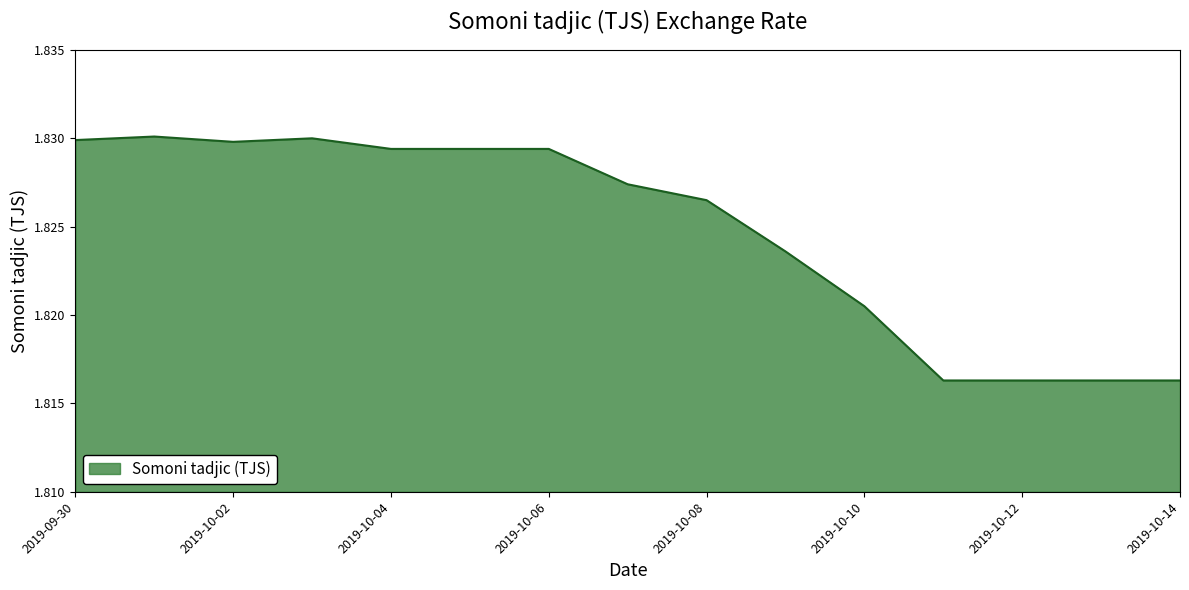

How many lines are shown in the chart?

1